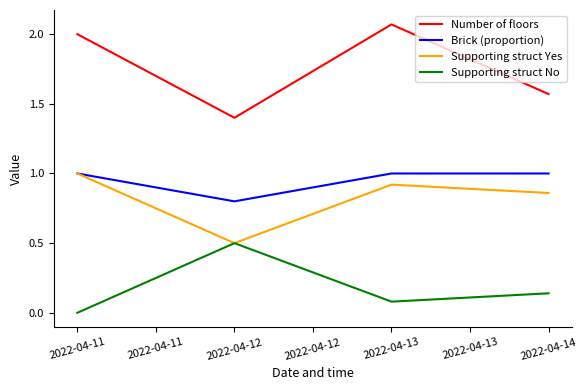

What is the highest value of the Brick (proportion) series?

1.0